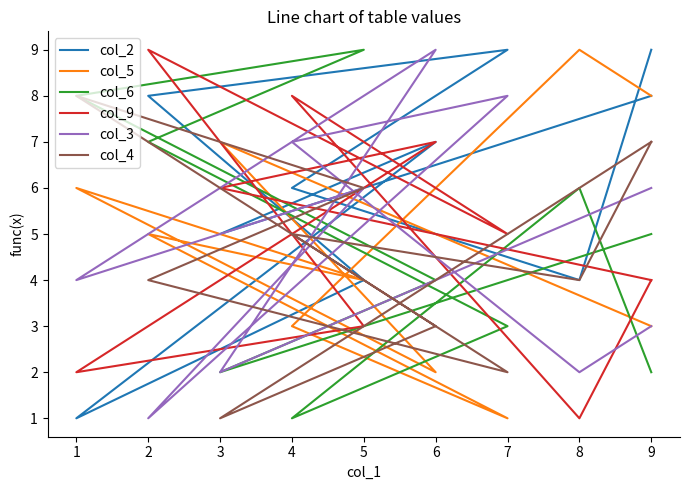

What is the sum of the col_9 values at 7 and 4?

13